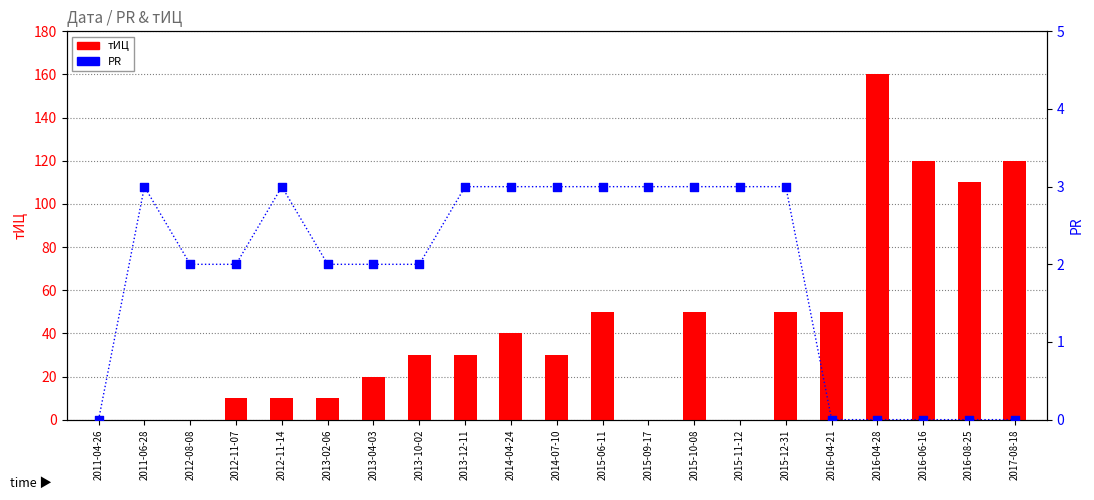

At how many categories does at least one series exceed 15?

13